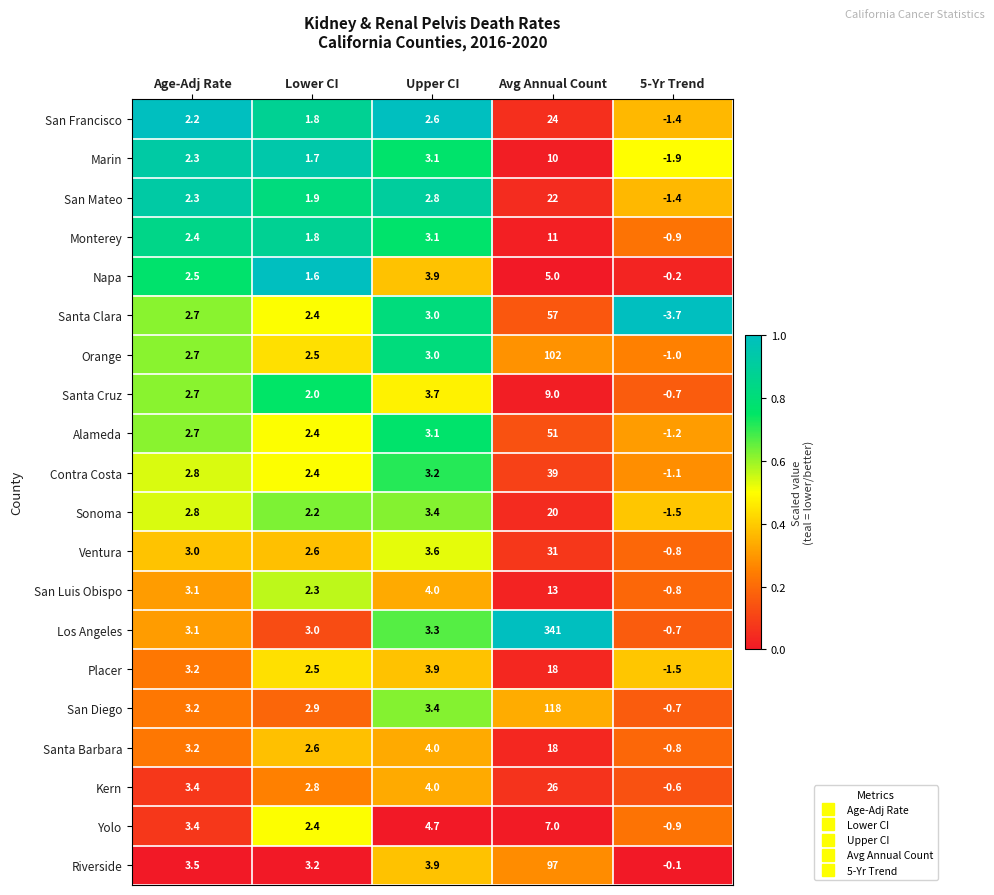

List the labels in order of Los Angeles value, largest first.

Avg Annual Count, Upper CI, Age-Adj Rate, Lower CI, 5-Yr Trend